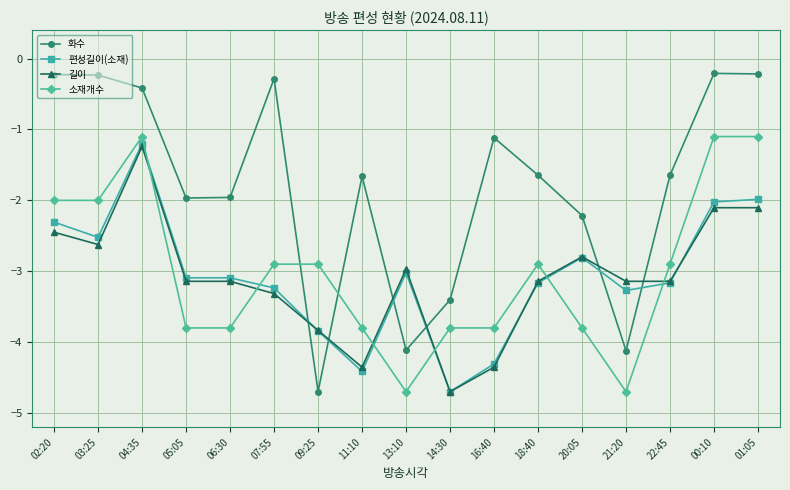

How many data points does each series have?

17